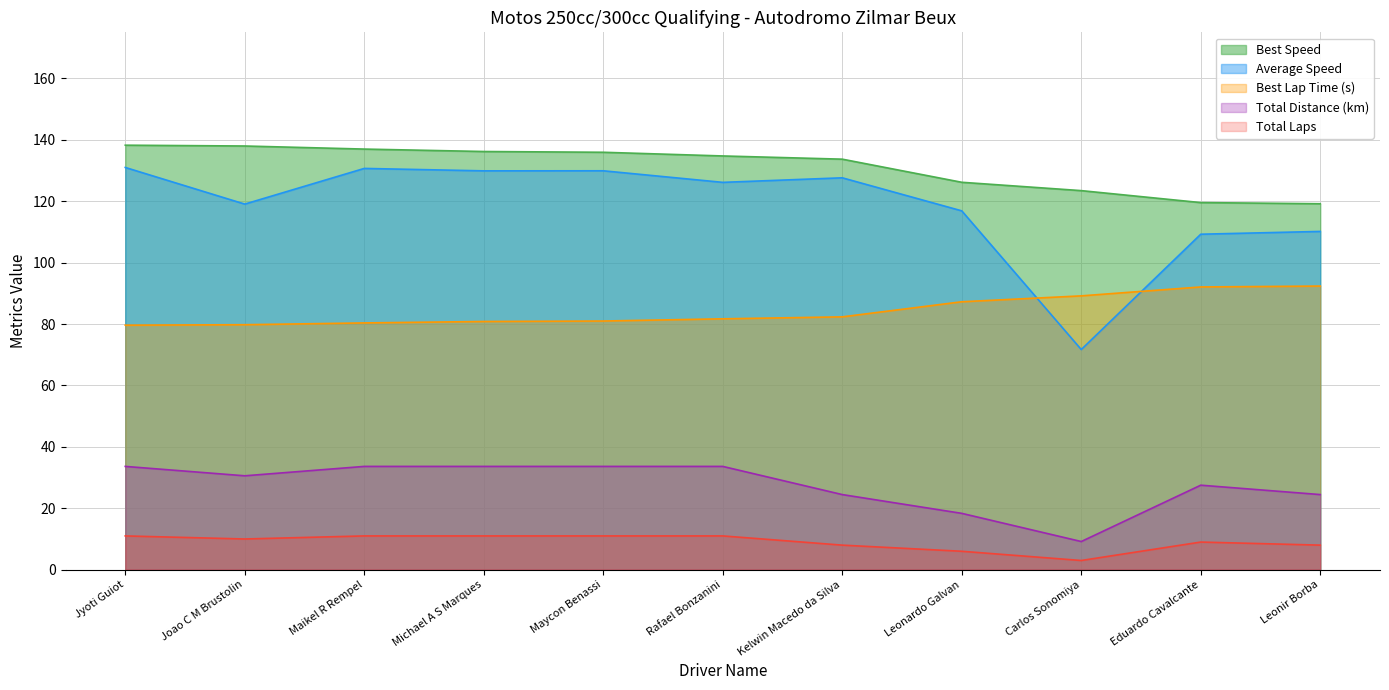

True or false: best_speed and total_laps intersect in this chart.

False